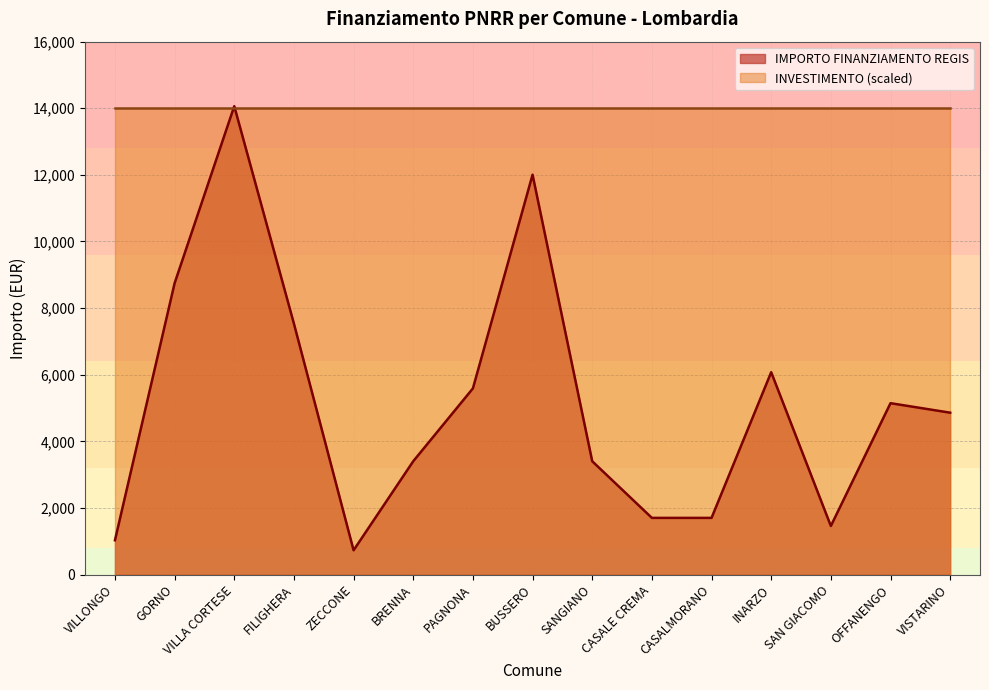

What position from the right is BRENNA?

10